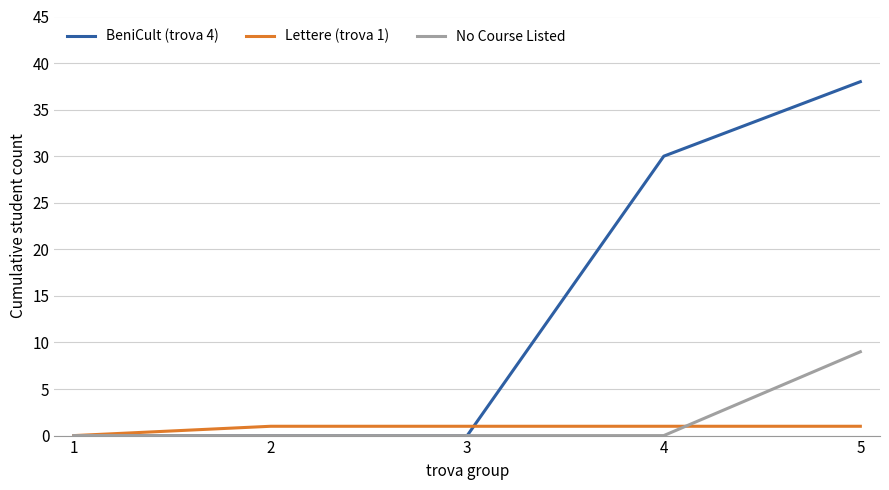

Is the value of Lettere (trova 1) at 2 greater than the value of No Course Listed at 2?

Yes